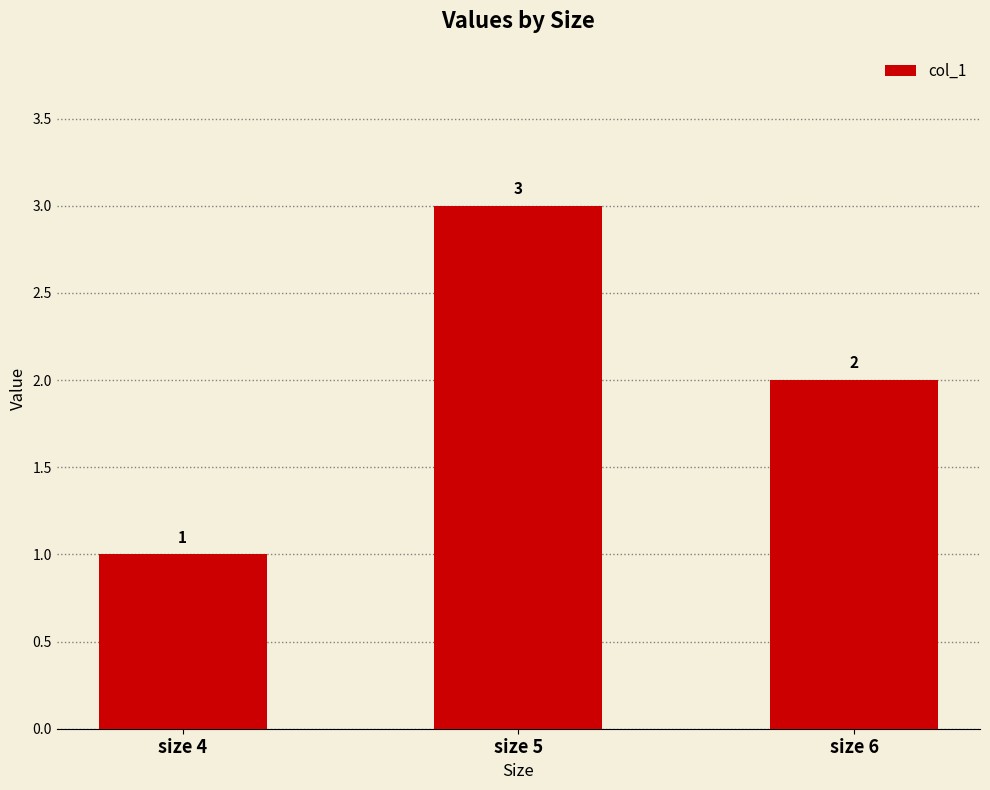

Does the chart contain any negative values?

No